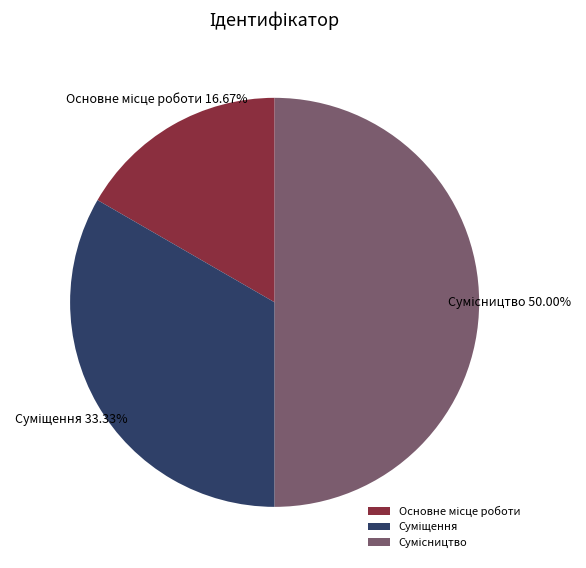

Rank the categories by value from lowest to highest.

Основне місце роботи, Суміщення, Сумісництво